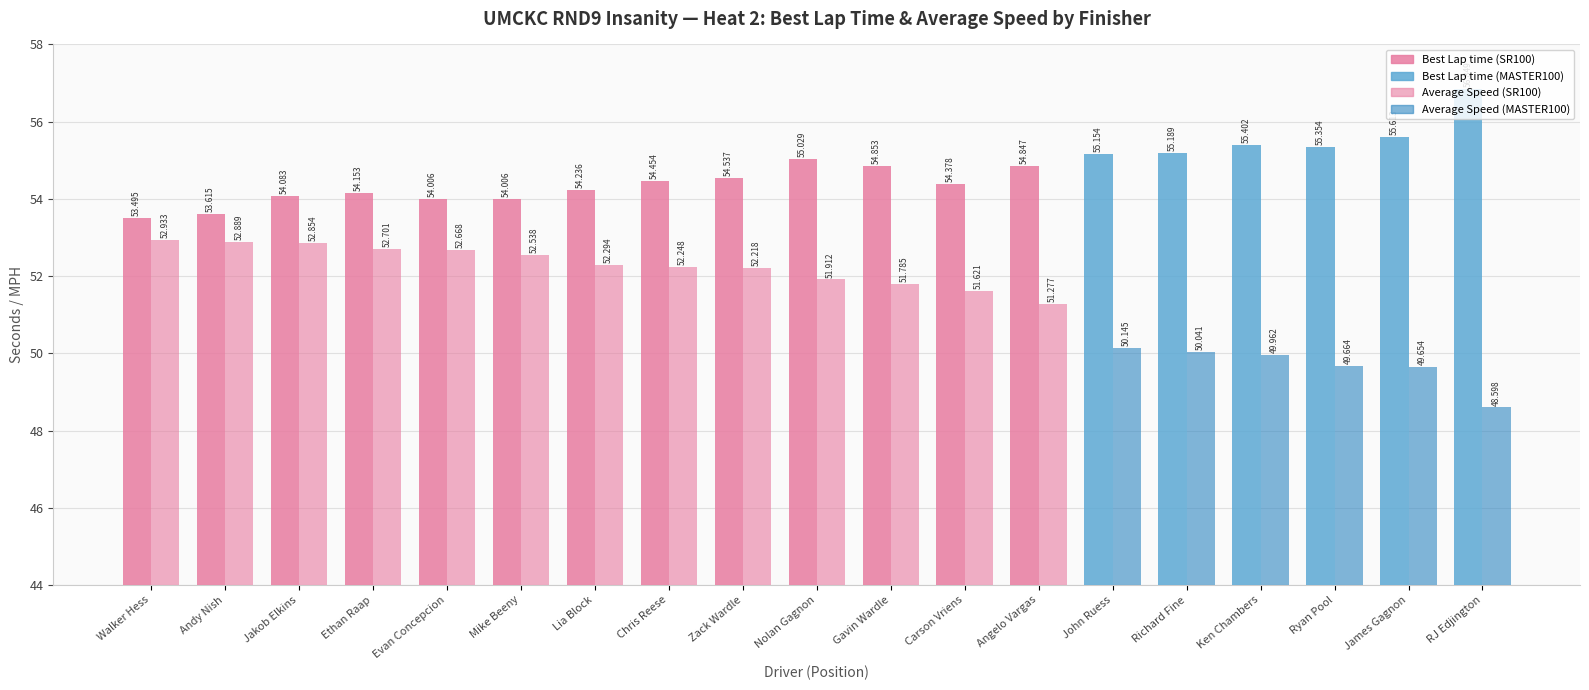

Which series has the largest range (max minus min)?

Average Speed